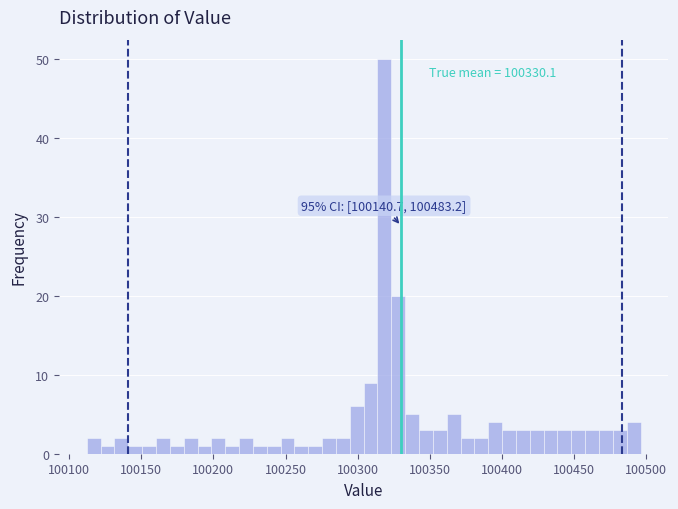

Read against the x-axis, roughly where is the centre of the tallest bar?

100320